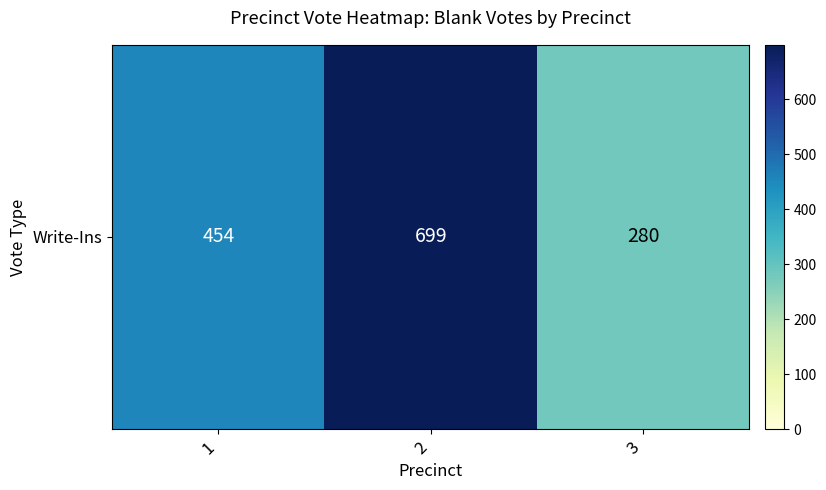

Reading left to right, list all the values displayed in this chart.

454	699	280